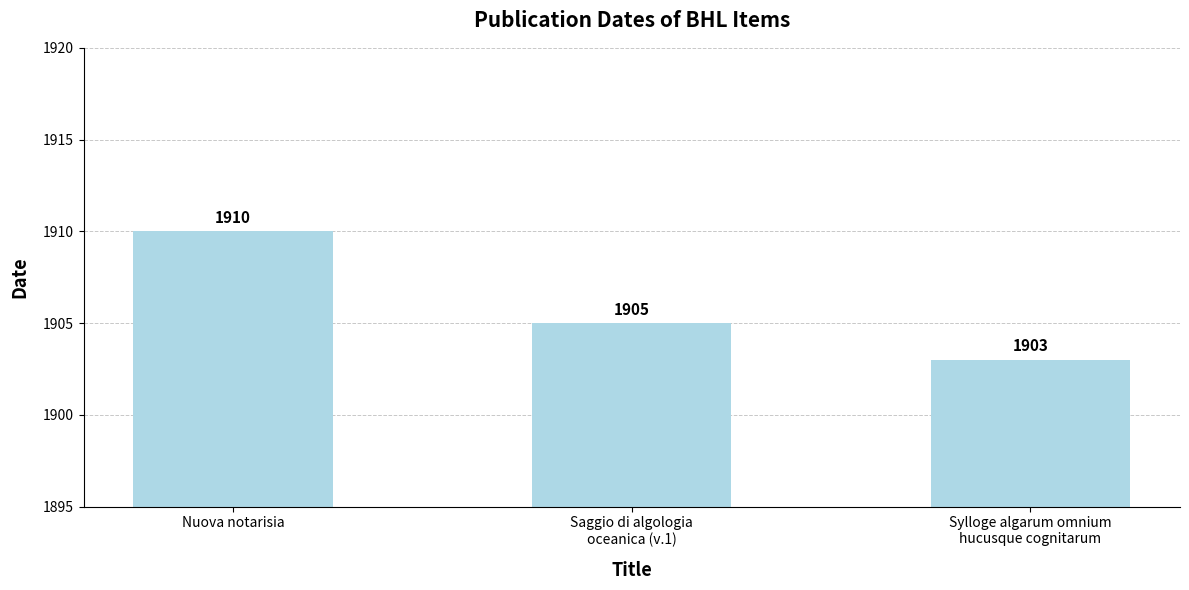

Is it true that the value at Sylloge algarum omnium
hucusque cognitarum is 1145?

False